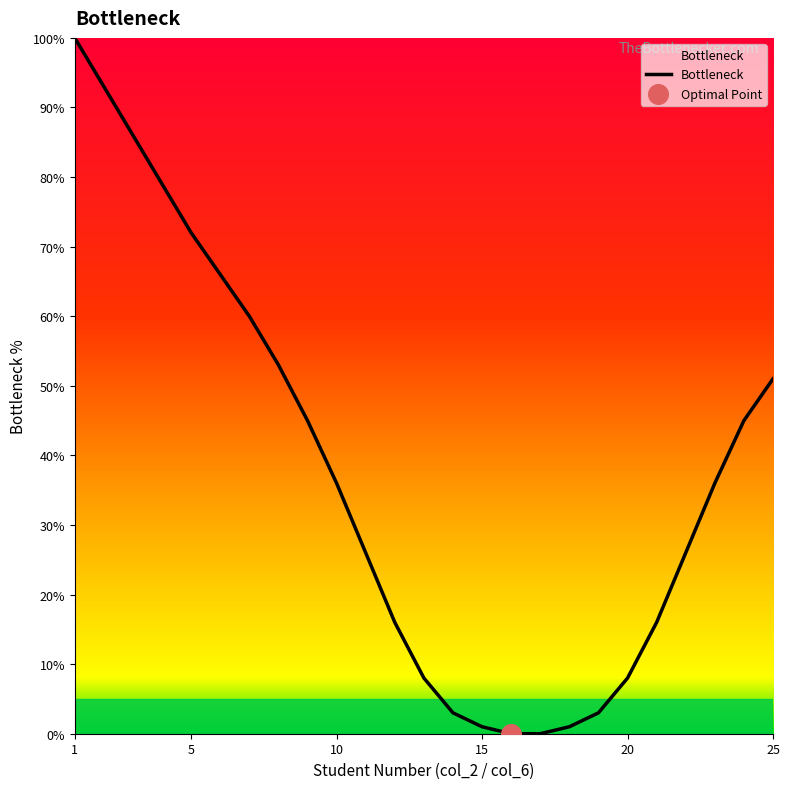

What is the difference between the maximum and minimum values?

100